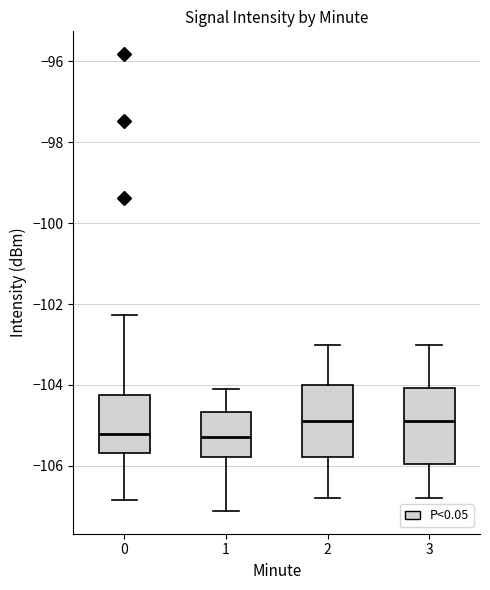

Reading left to right, read every box against the y-axis: the position of its median line, the range the box covers, and the ends of its whiskers. The values are not printed on the chart, so give them approximately, as read against the axis.

0: median -105.2, box -105.6 to -104.2, whiskers -106.8 to -102.2
1: median -105.2, box -105.8 to -104.6, whiskers -107.2 to -104.0
2: median -105.0, box -105.8 to -104.0, whiskers -106.8 to -103.0
3: median -105.0, box -106.0 to -104.0, whiskers -106.8 to -103.0